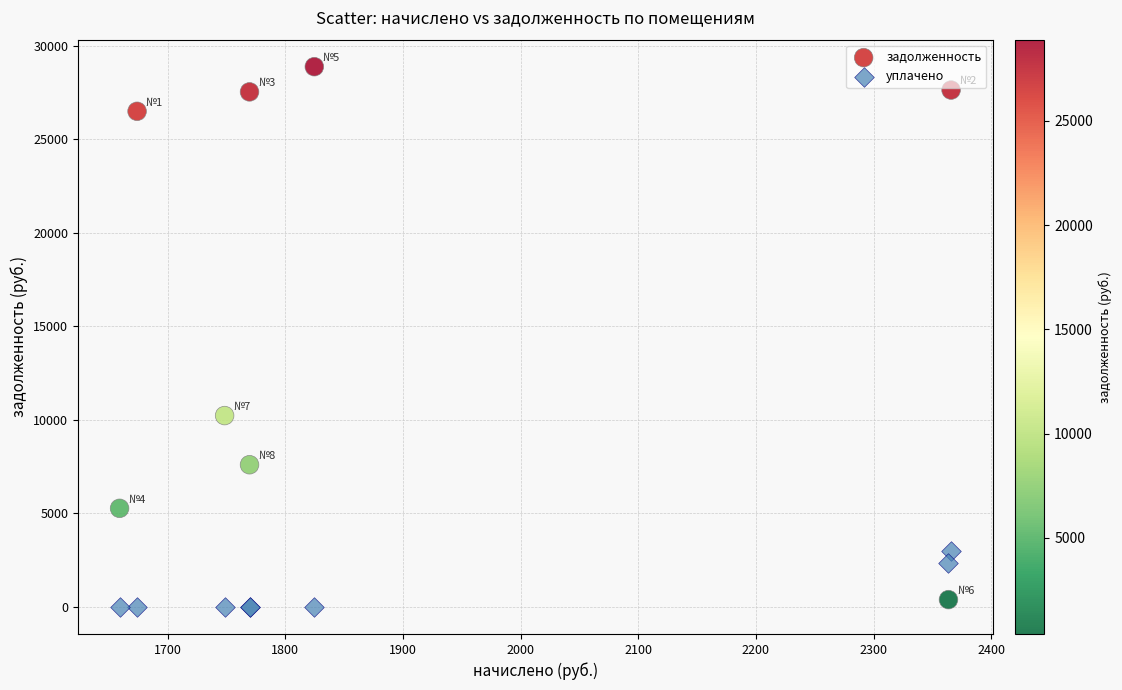

Which series contains the highest Y value?

задолженность